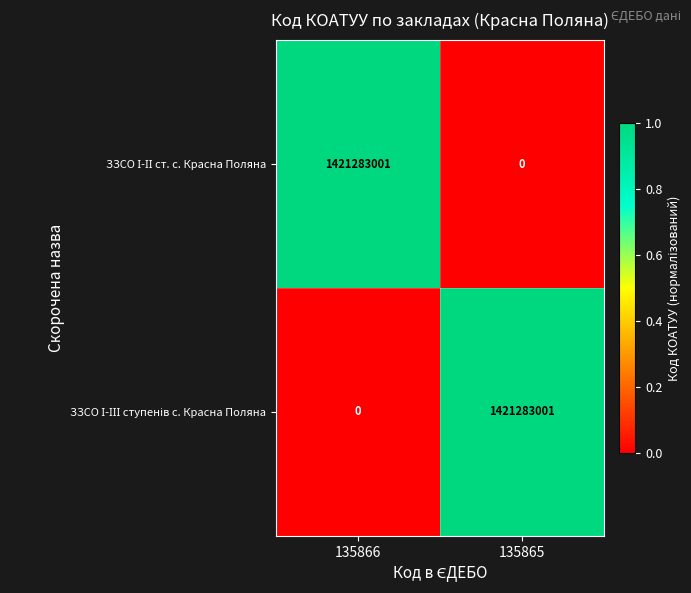

What is the difference between the highest and lowest values at 135866?

1421283001